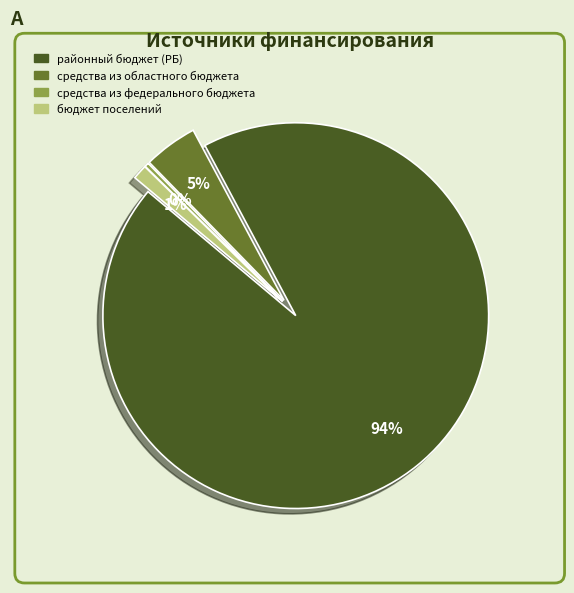

Rank the categories by value from lowest to highest.

средства из федерального бюджета, бюджет поселений, средства из областного бюджета, районный бюджет (РБ)